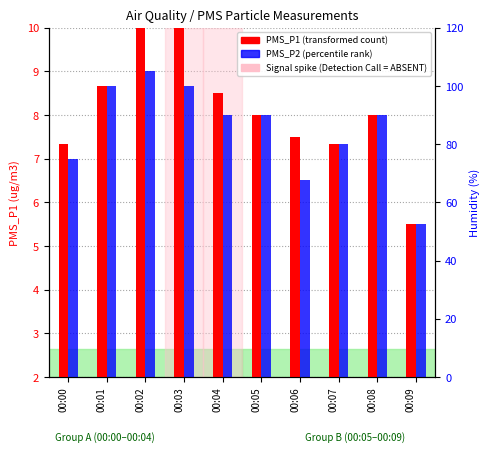

Is the value of PMS_P1 at 00:08 greater than the value of Humidity at 00:06?

No